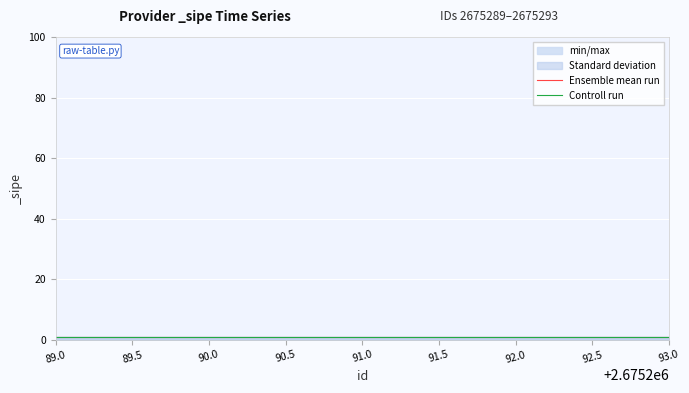

Read the Controll run value at 90.0.

1.0